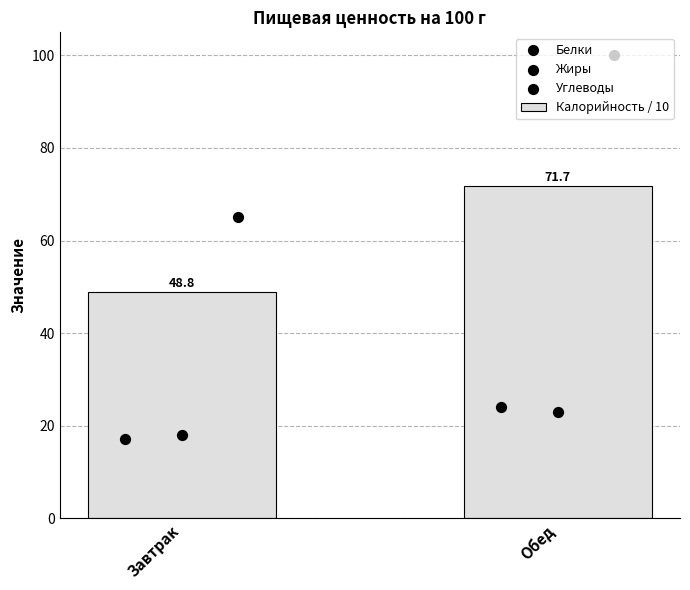

Approximately how many times larger is the value at Завтрак compared to Обед?

0.7